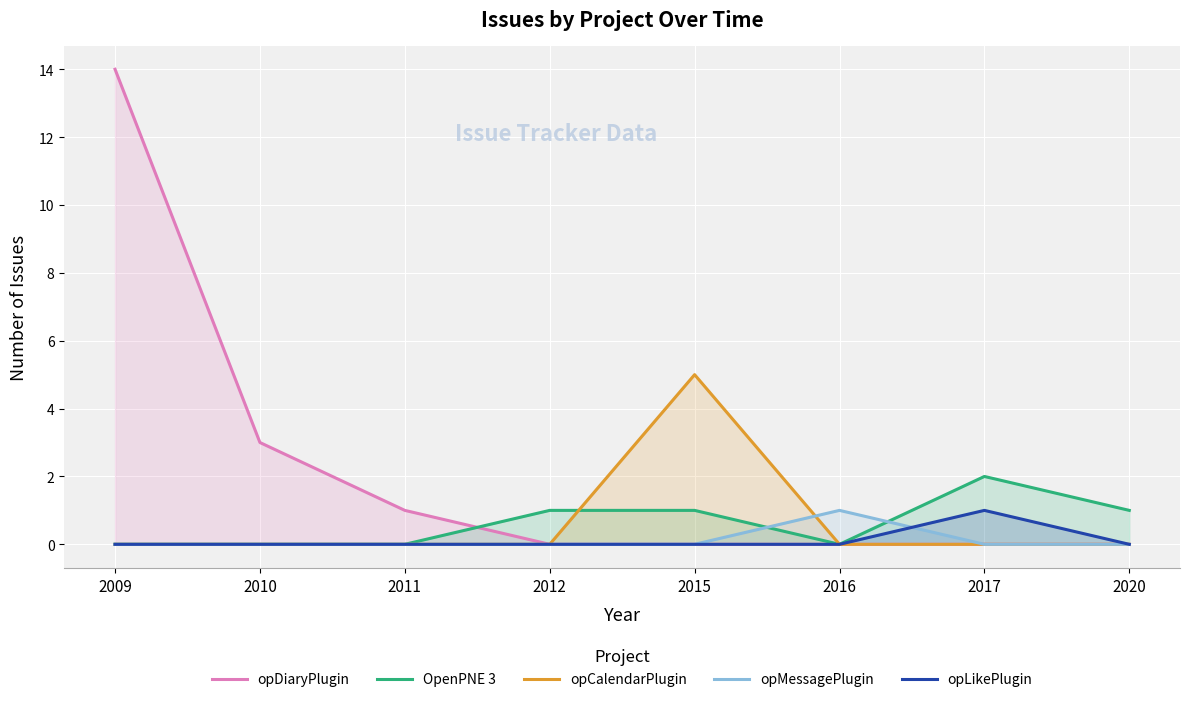

At which category does the chart reach its peak across all series?

2009